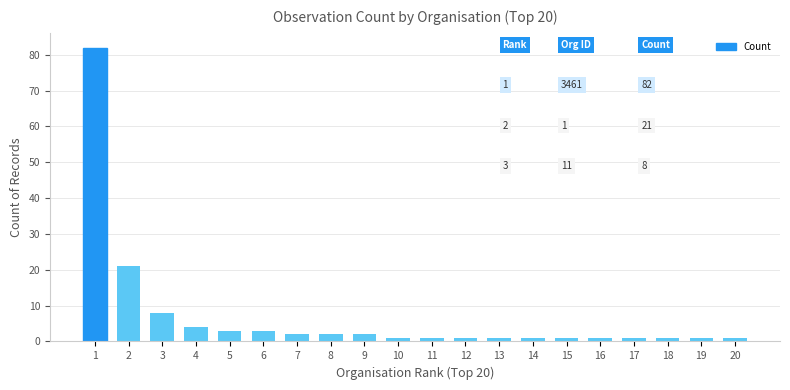

How many categories are shown in the chart?

20